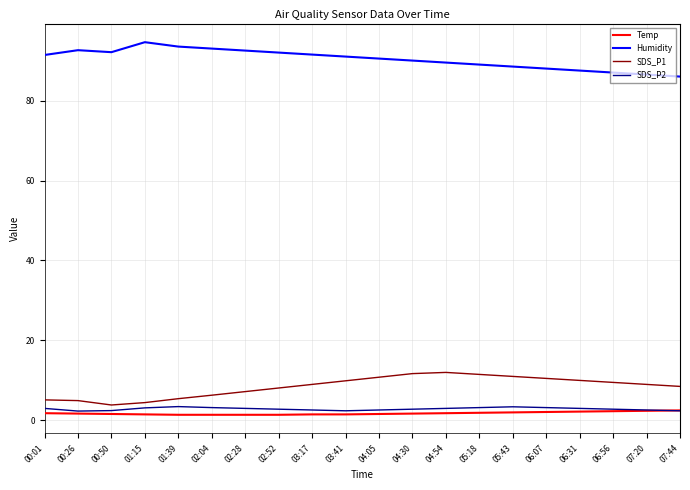

What is the difference between the SDS_P2 values at 04:30 and 01:15?

0.3